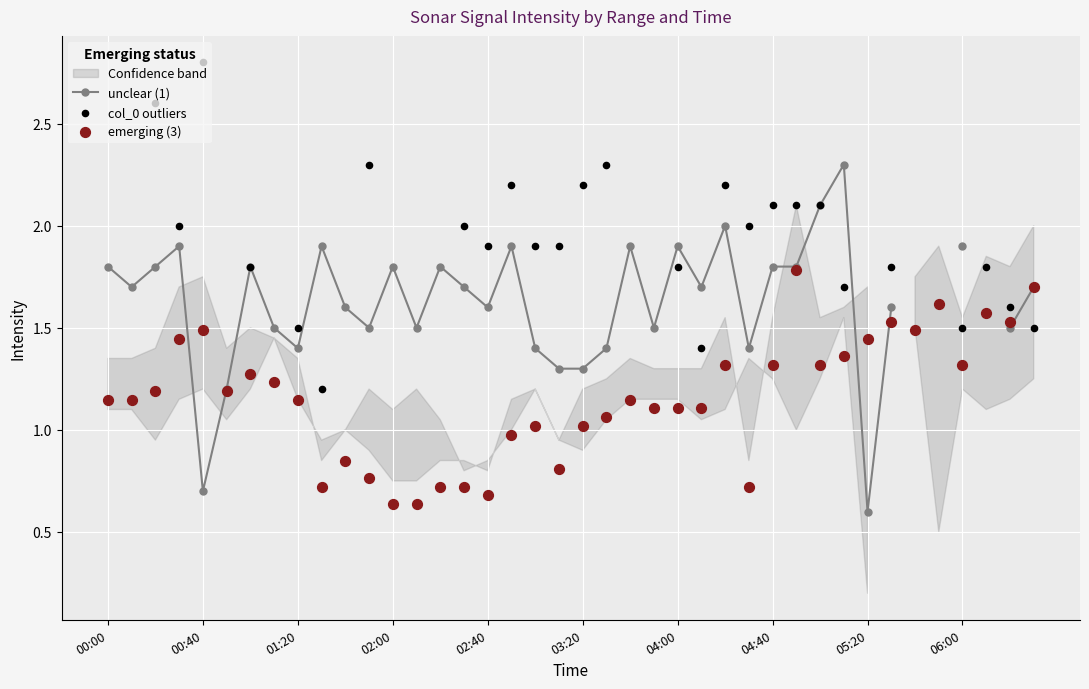

At which category is the sum across all series the highest?

29